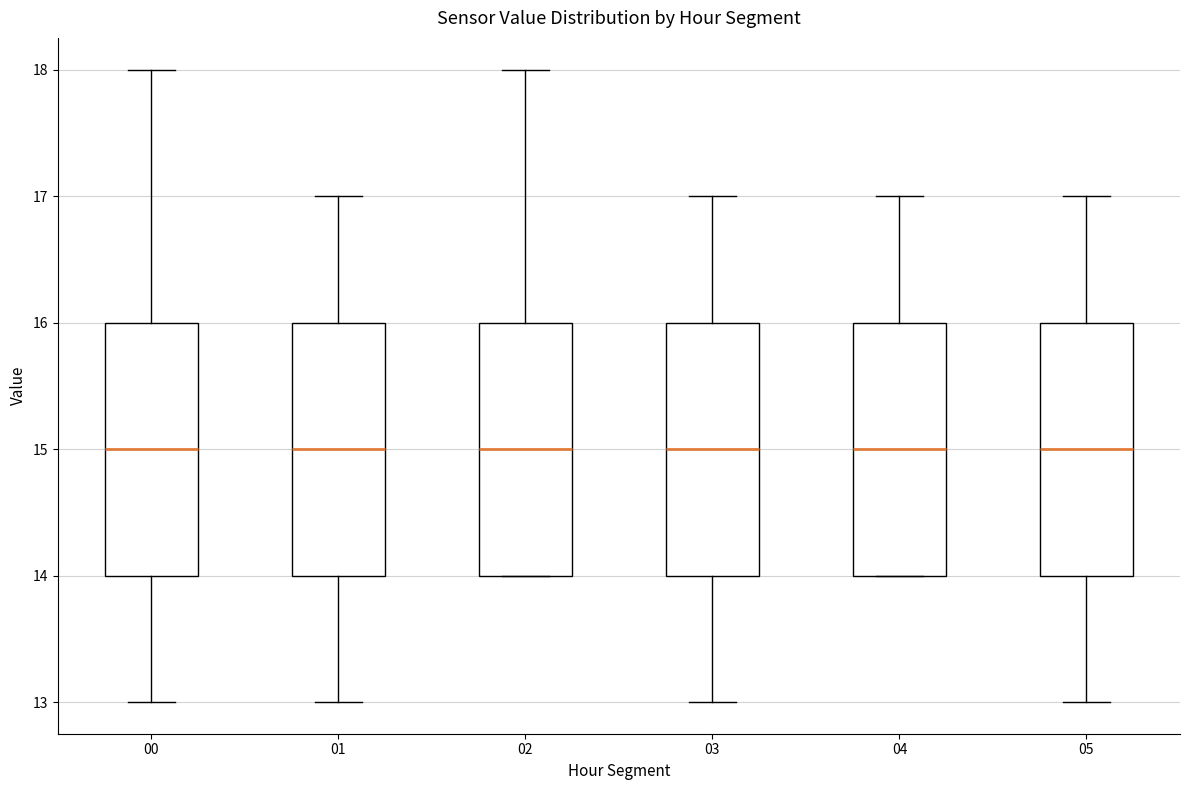

Reading left to right, transcribe this box plot: for each box, give where its median line is, the range the box spans, and where its two whiskers end, as read against the y-axis. The values are not printed on the chart, so give them approximately, as read against the axis.

00: median 15, box 14 to 16, whiskers 13 to 18
01: median 15, box 14 to 16, whiskers 13 to 17
02: median 15, box 14 to 16, whiskers 14 to 18
03: median 15, box 14 to 16, whiskers 13 to 17
04: median 15, box 14 to 16, whiskers 14 to 17
05: median 15, box 14 to 16, whiskers 13 to 17